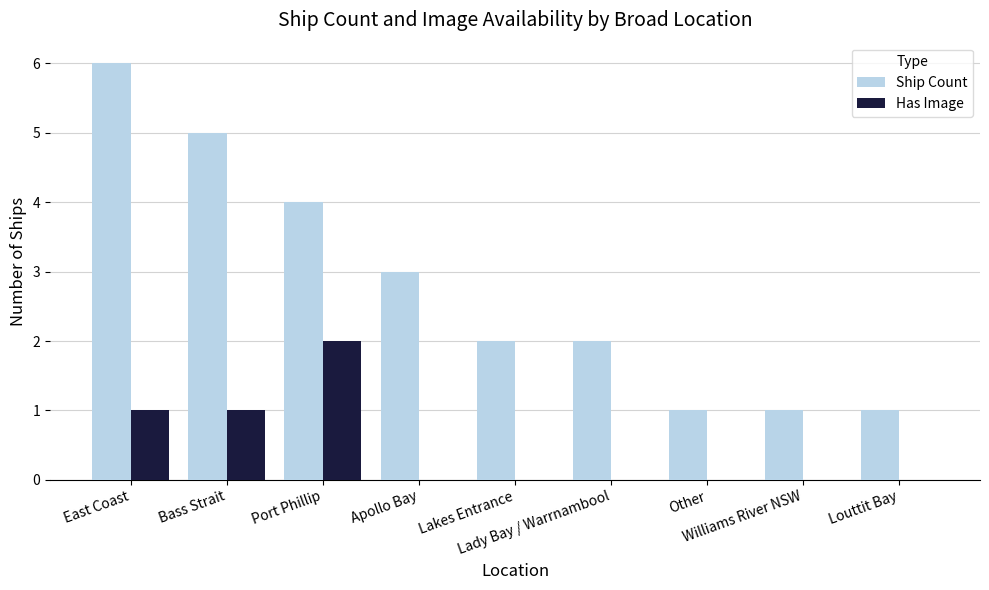

How many categories are shown in the chart?

9